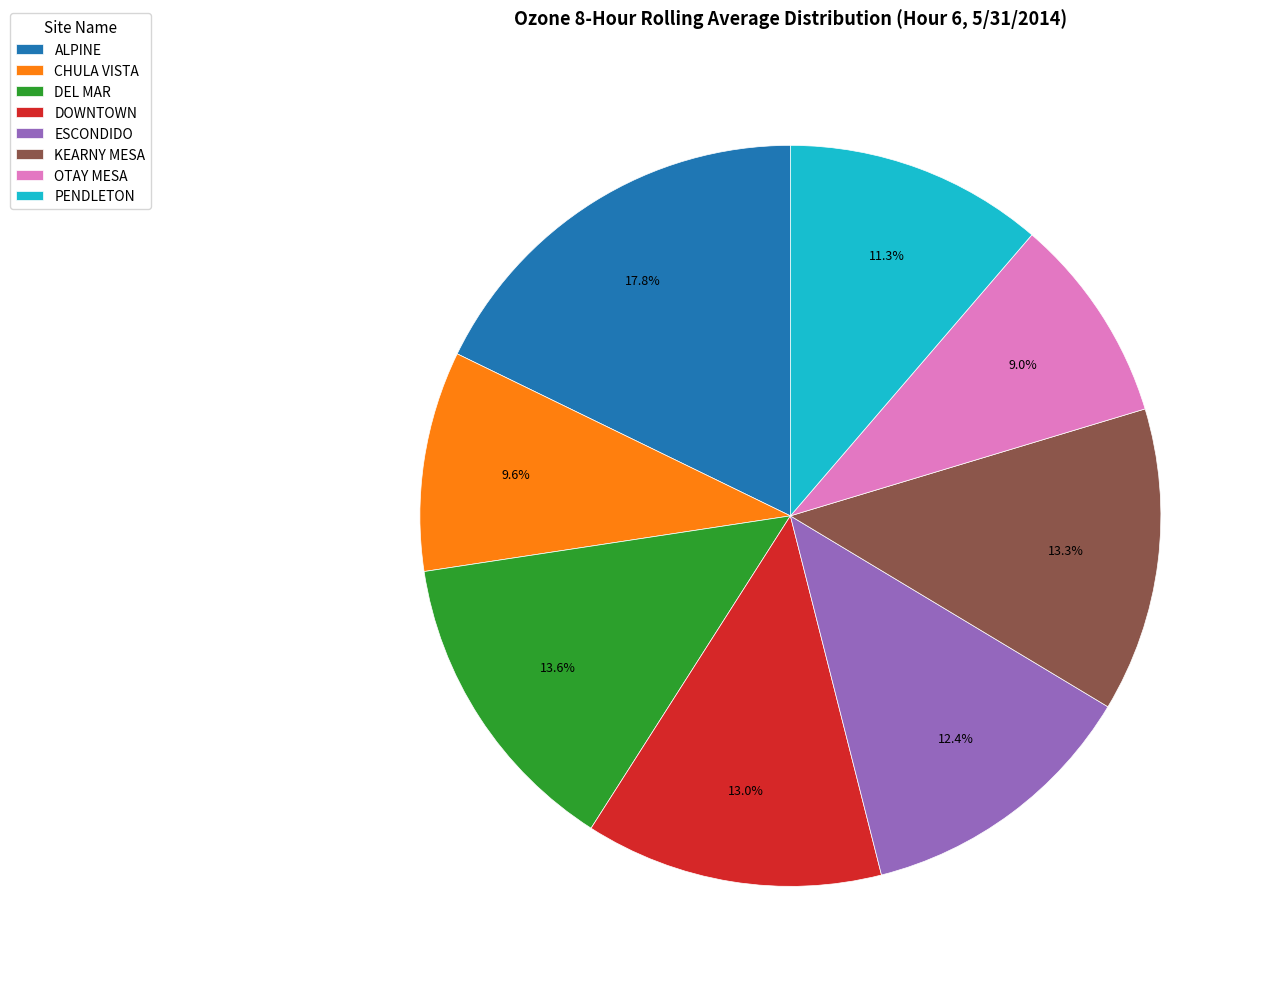

Do DOWNTOWN and ESCONDIDO together represent more than half of the pie?

No